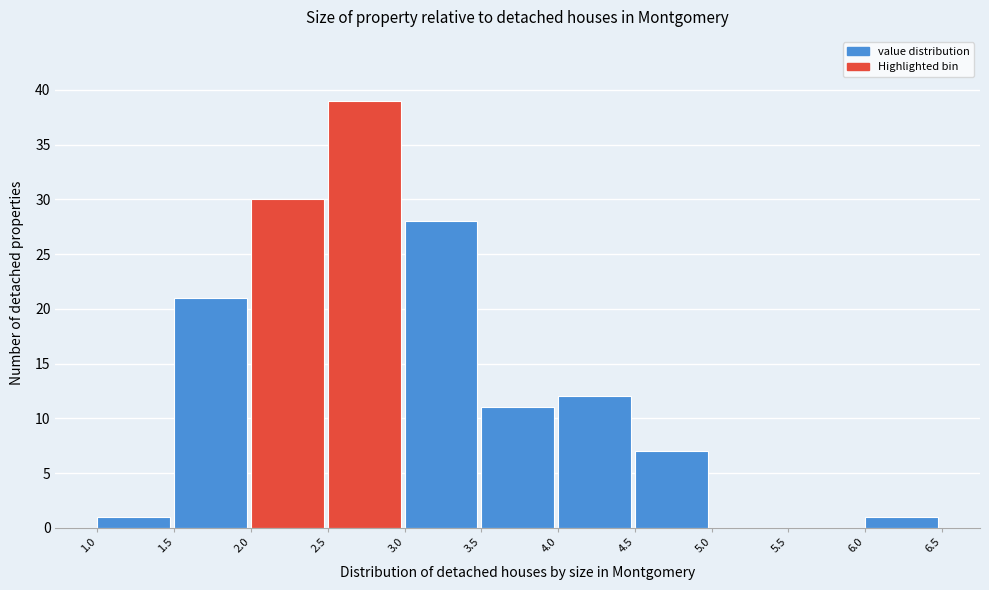

Reading left to right, transcribe this chart: for each bar, give the range it covers on the x-axis and its height. The values are not printed on the chart, so give them approximately, as read against the axis.

1.0 to 1.5: 1
1.5 to 2.0: 21
2.0 to 2.5: 30
2.5 to 3.0: 39
3.0 to 3.5: 28
3.5 to 4.0: 11
4.0 to 4.5: 12
4.5 to 5.0: 7
5.0 to 5.5: 0
5.5 to 6.0: 0
6.0 to 6.5: 1